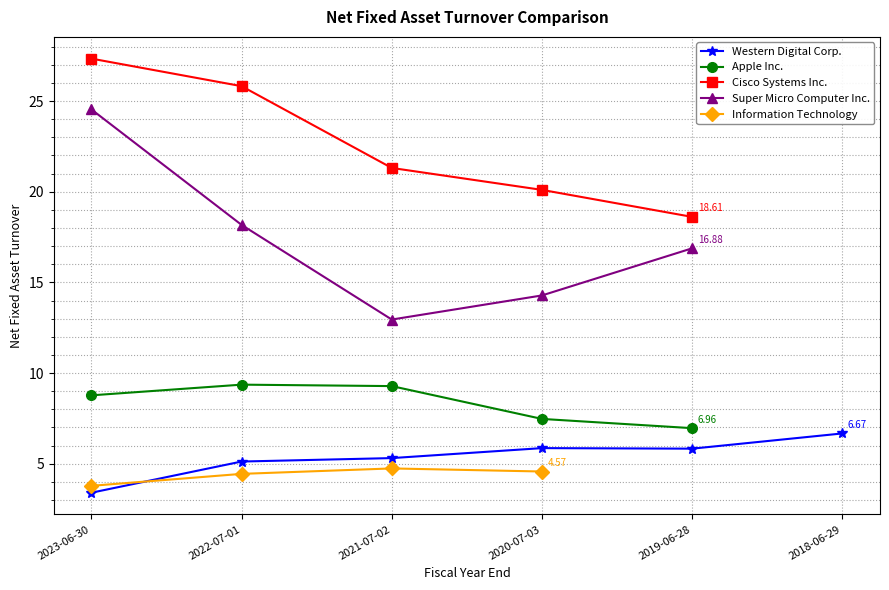

In Western Digital Corp., how many points are higher than both neighbors (excluding endpoints)?

1